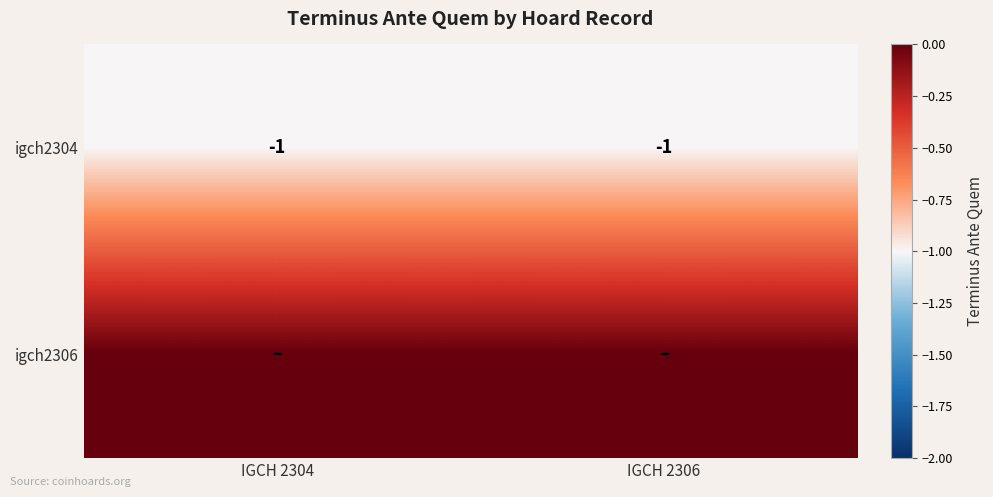

Where is igch2304 nearest to the value -1?

IGCH 2304